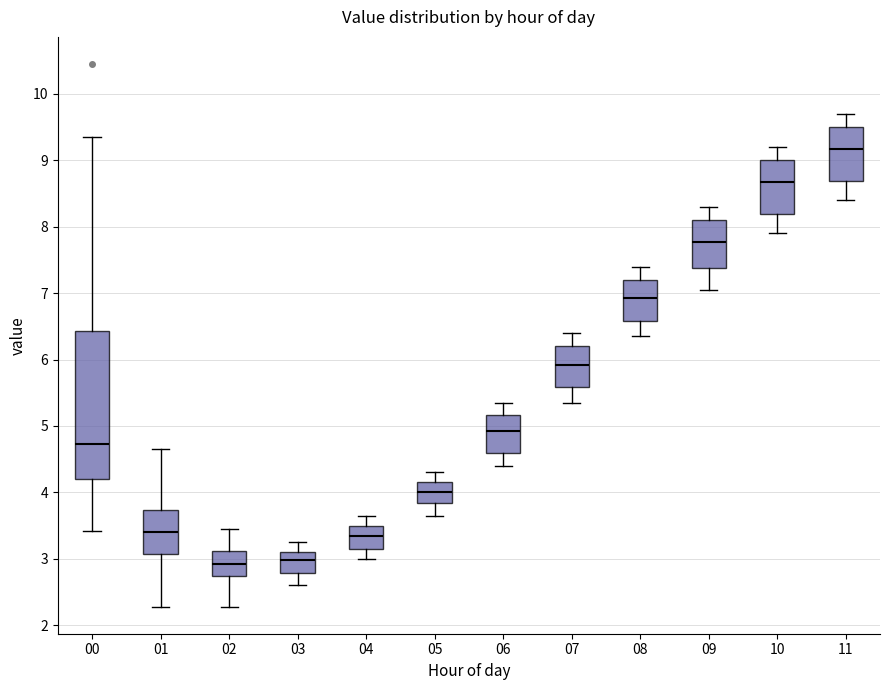

Reading left to right, read every box against the y-axis: the position of its median line, the range the box covers, and the ends of its whiskers. The values are not printed on the chart, so give them approximately, as read against the axis.

00: median 4.7, box 4.2 to 6.4, whiskers 3.4 to 9.4
01: median 3.4, box 3.1 to 3.7, whiskers 2.3 to 4.7
02: median 2.9, box 2.7 to 3.1, whiskers 2.3 to 3.5
03: median 3.0, box 2.8 to 3.1, whiskers 2.6 to 3.3
04: median 3.4, box 3.2 to 3.5, whiskers 3.0 to 3.7
05: median 4.0, box 3.8 to 4.2, whiskers 3.7 to 4.3
06: median 4.9, box 4.6 to 5.2, whiskers 4.4 to 5.4
07: median 5.9, box 5.6 to 6.2, whiskers 5.4 to 6.4
08: median 6.9, box 6.6 to 7.2, whiskers 6.4 to 7.4
09: median 7.8, box 7.4 to 8.1, whiskers 7.1 to 8.3
10: median 8.7, box 8.2 to 9.0, whiskers 7.9 to 9.2
11: median 9.2, box 8.7 to 9.5, whiskers 8.4 to 9.7